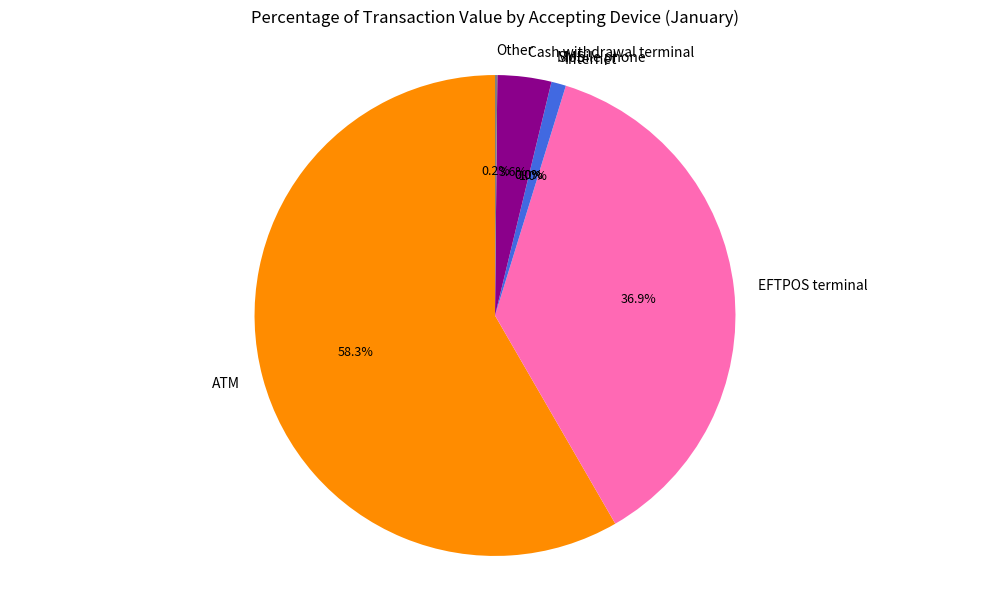

To the nearest percent, what is the difference between the Cash withdrawal terminal and Internet slice percentages?

3%